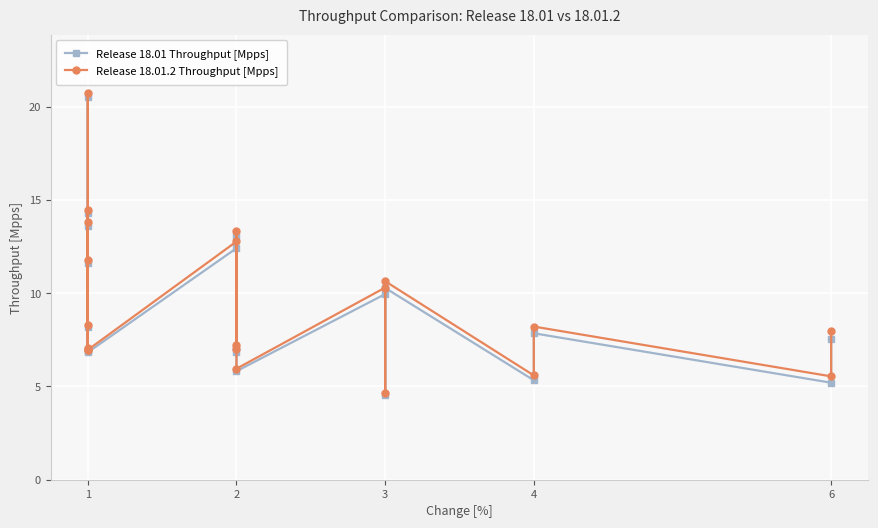

How many values in the Release 18.01 Throughput [Mpps] series exceed 7?

12